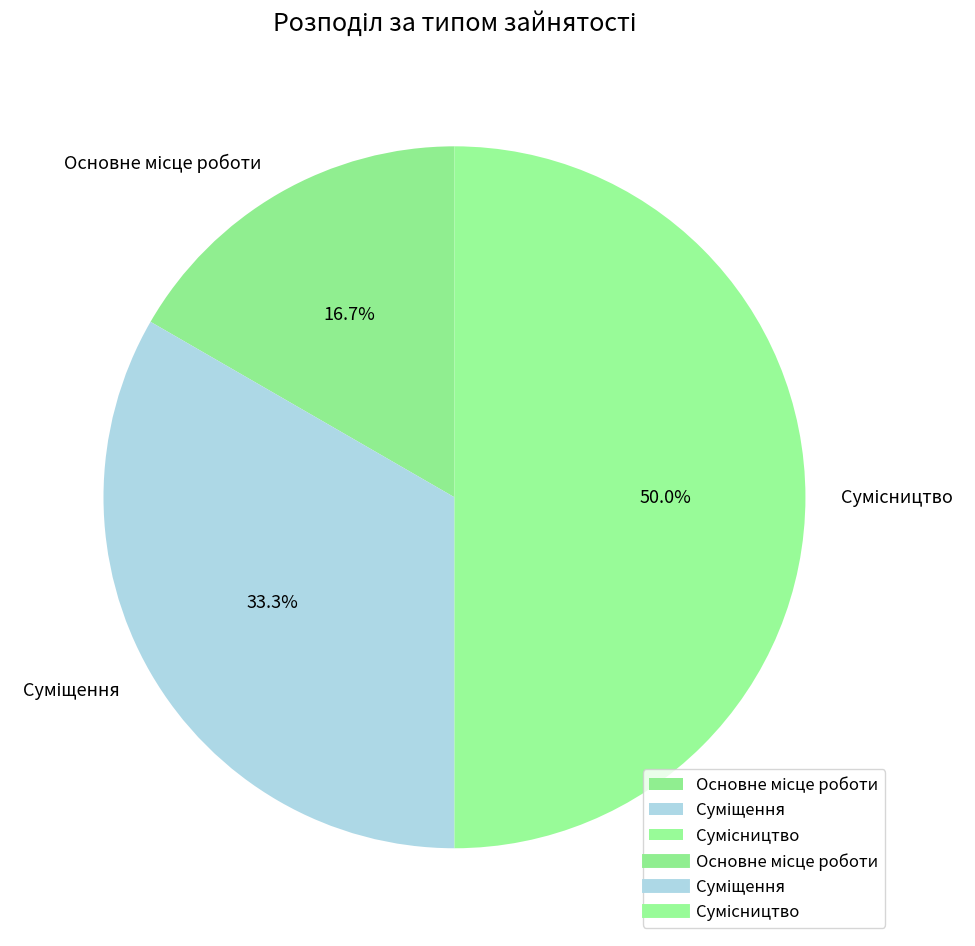

How many slices are in this pie chart?

3